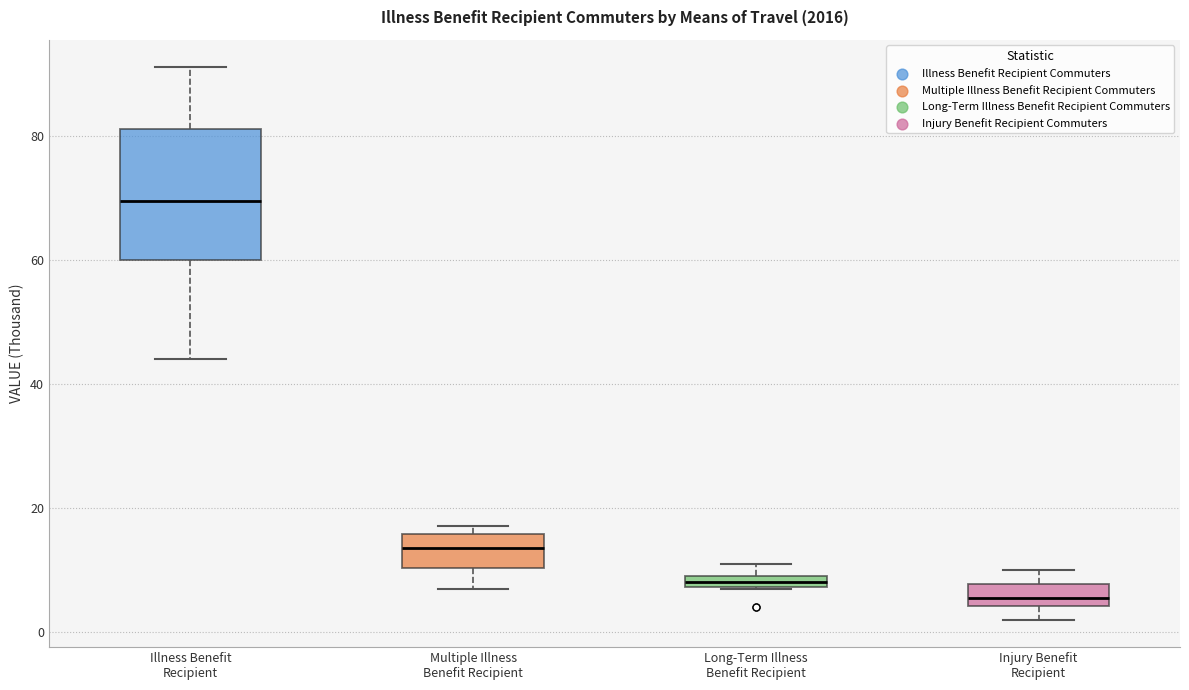

Where does the median line of the box for Illness Benefit Recipient sit on the y-axis? The values are not printed on the chart, so give them approximately, as read against the axis.

70